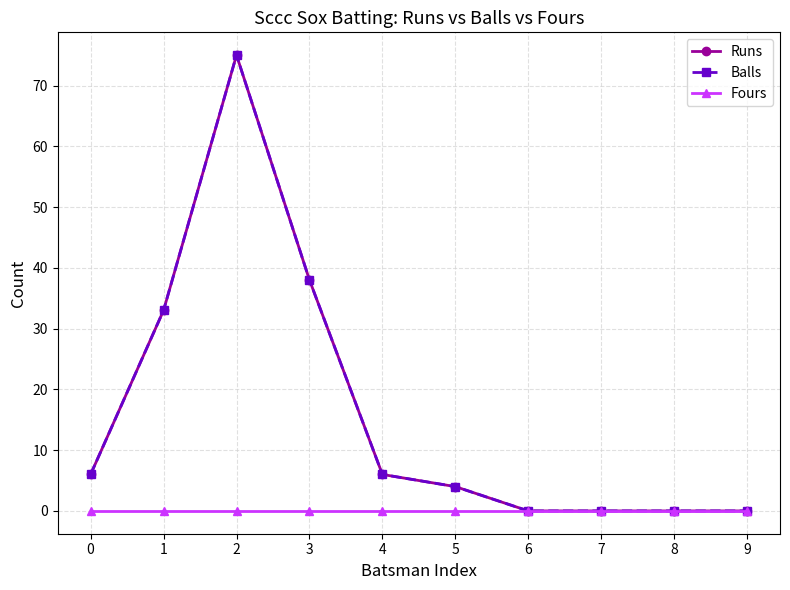

Reading left to right, what are all the values shown in this chart?

Runs: 0=6	1=33	2=75	3=38	4=6	5=4	6=0	7=0	8=0	9=0
Balls: 0=6	1=33	2=75	3=38	4=6	5=4	6=0	7=0	8=0	9=0
Fours: 0=0	1=0	2=0	3=0	4=0	5=0	6=0	7=0	8=0	9=0